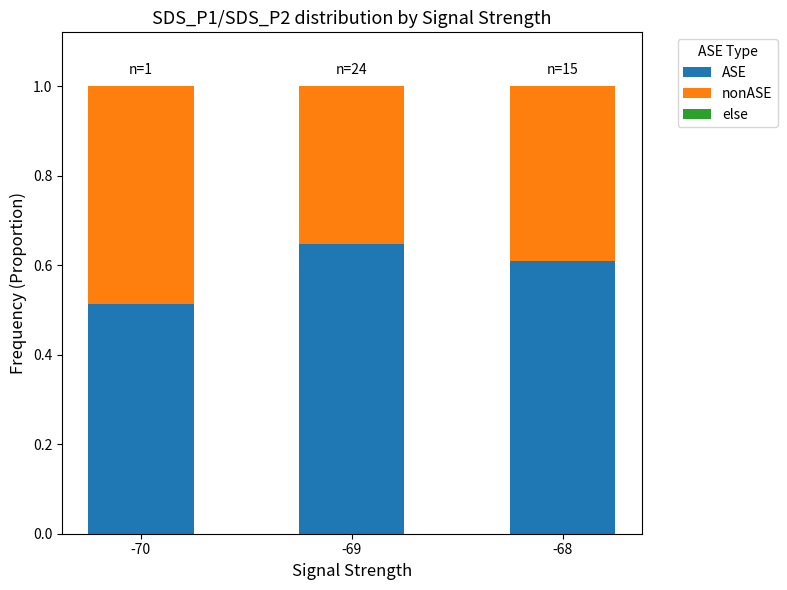

What is the total value across all series at -69?

1.0